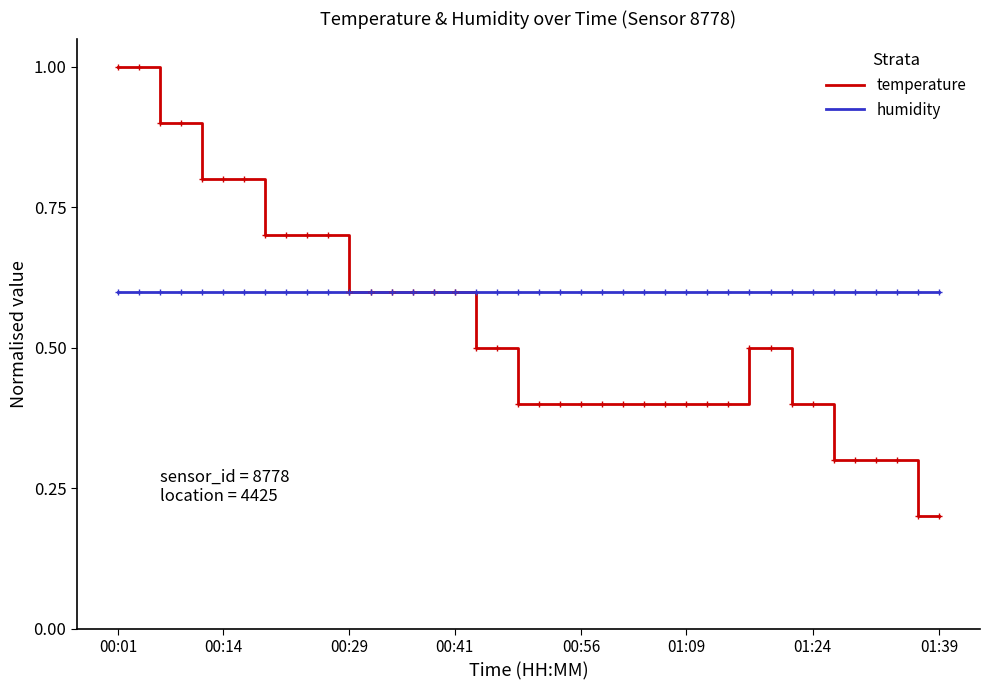

Rank the series by their maximum value, from highest to lowest.

temperature, humidity